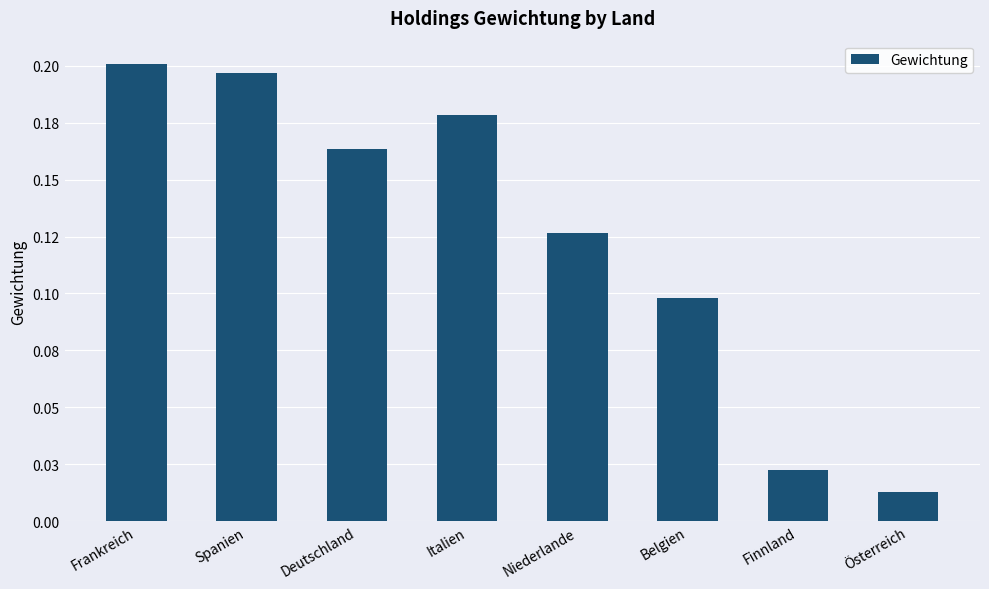

Rank the categories by value from highest to lowest.

Frankreich, Spanien, Italien, Deutschland, Niederlande, Belgien, Finnland, Österreich